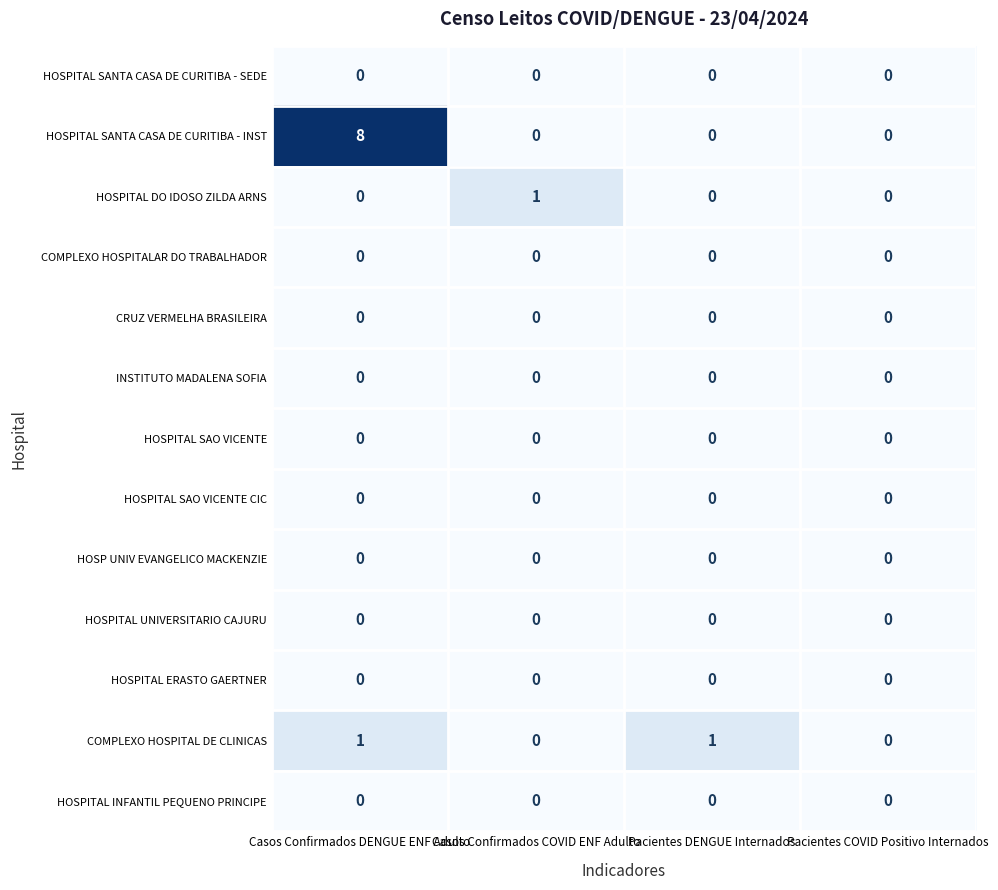

What is the difference between the maximum and second lowest values in the HOSPITAL SANTA CASA DE CURITIBA - INST series?

8